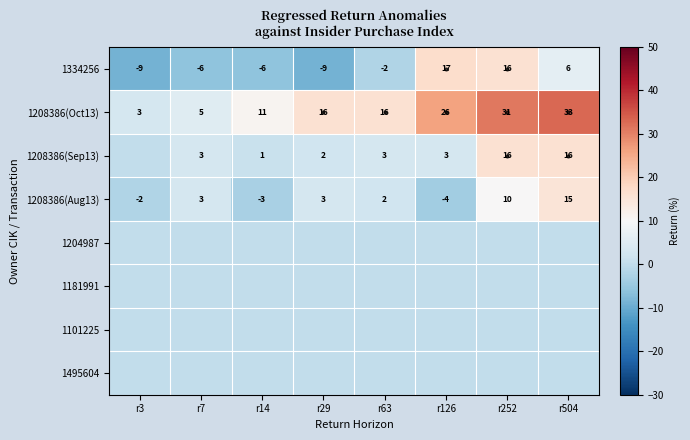

The value of 1208386(Sep13) at r126 is 2. True or false?

False